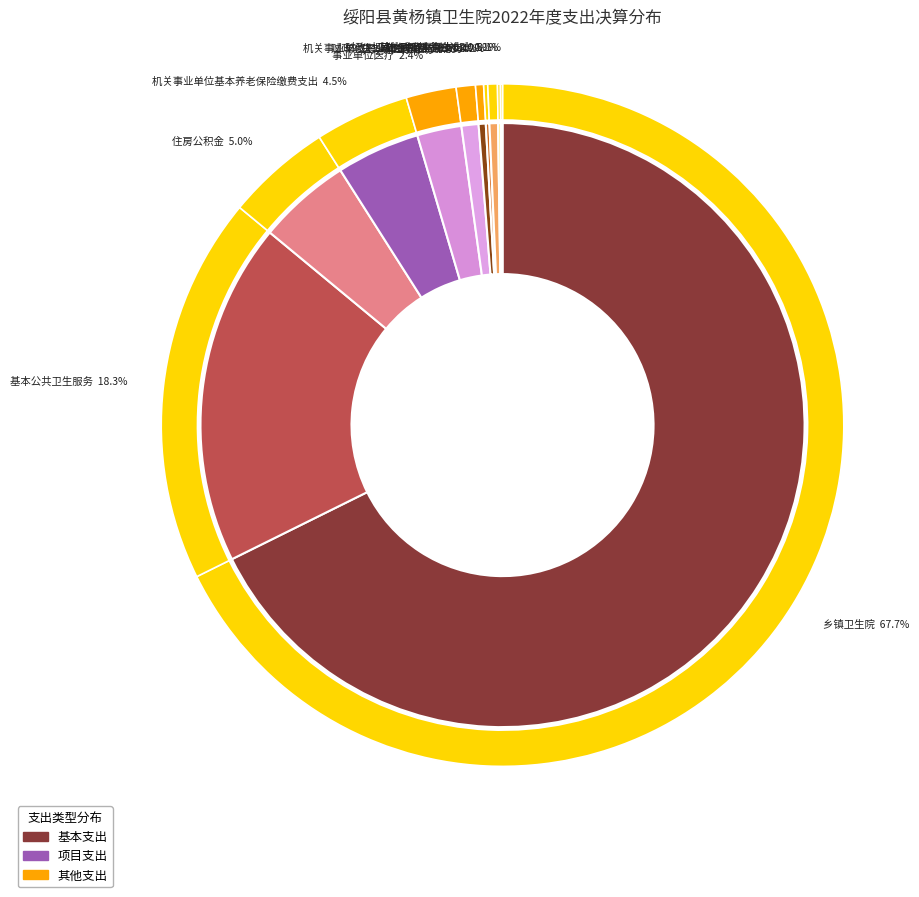

To the nearest percent, what is the average slice percentage?

9%